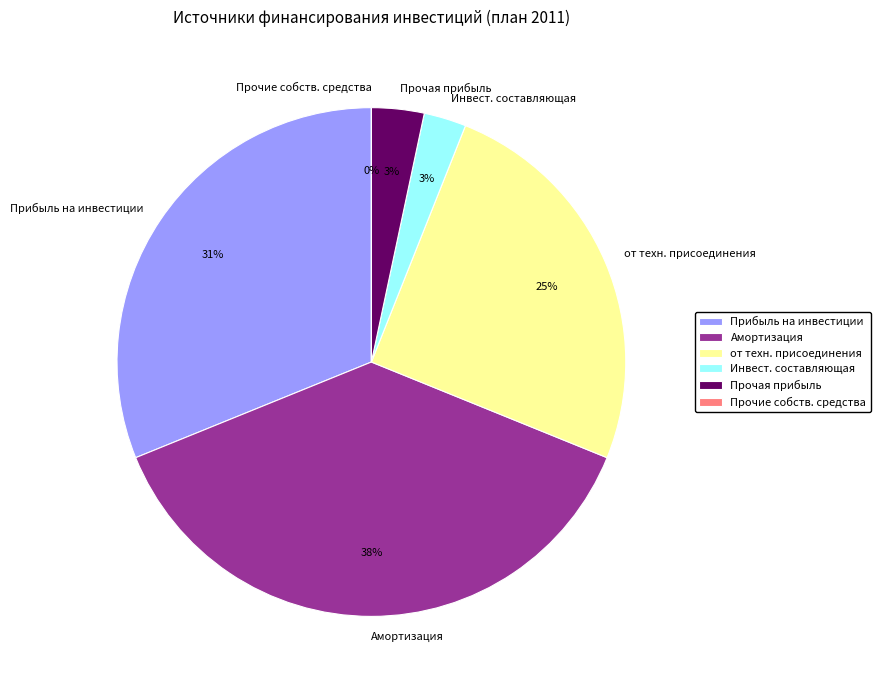

To the nearest percent, what percentage of the pie is Прочая прибыль?

3%